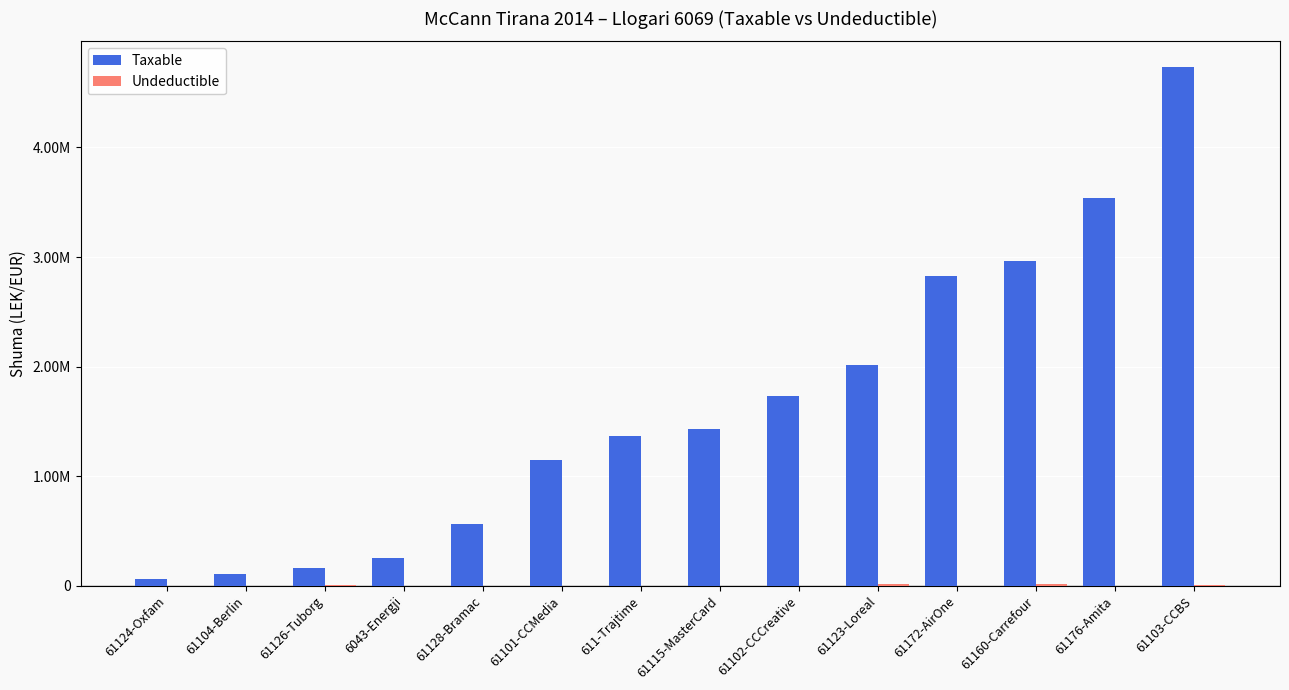

How many data points in Undeductible are above 0?

5